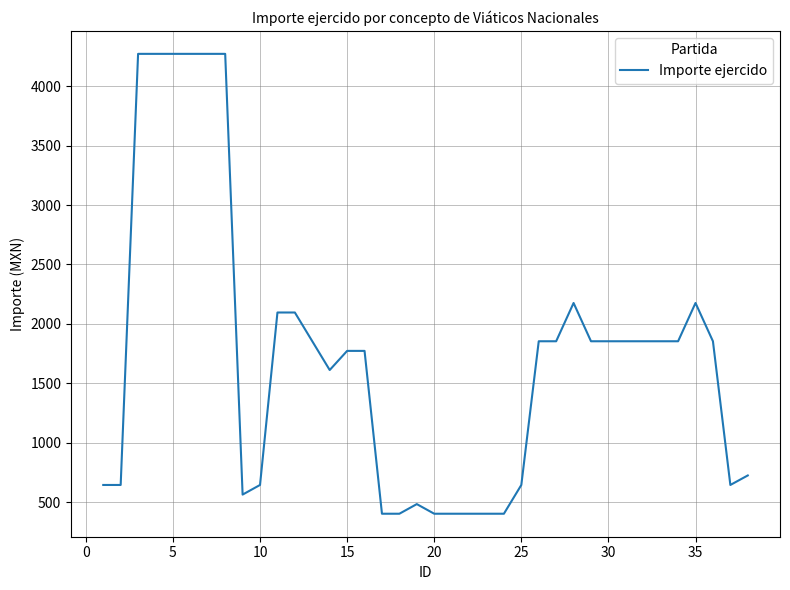

What is the difference between the maximum and minimum values?

3869